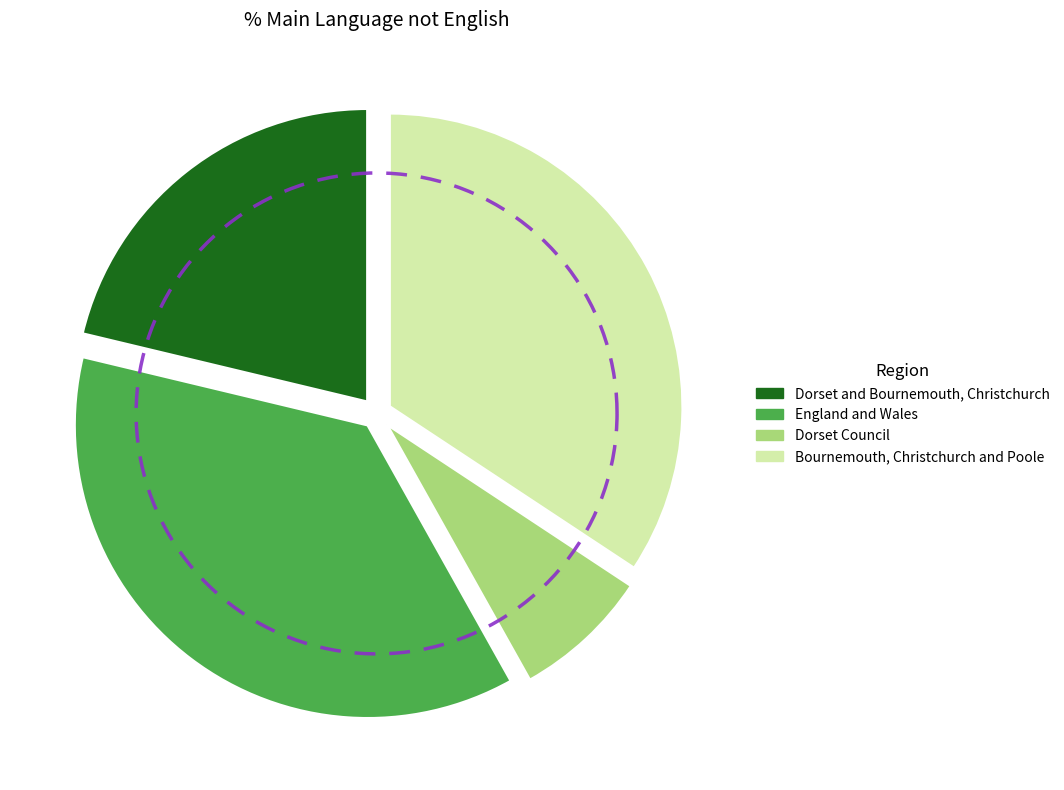

To the nearest percent, what is the combined percentage of England and Wales and Bournemouth, Christchurch and Poole?

71%